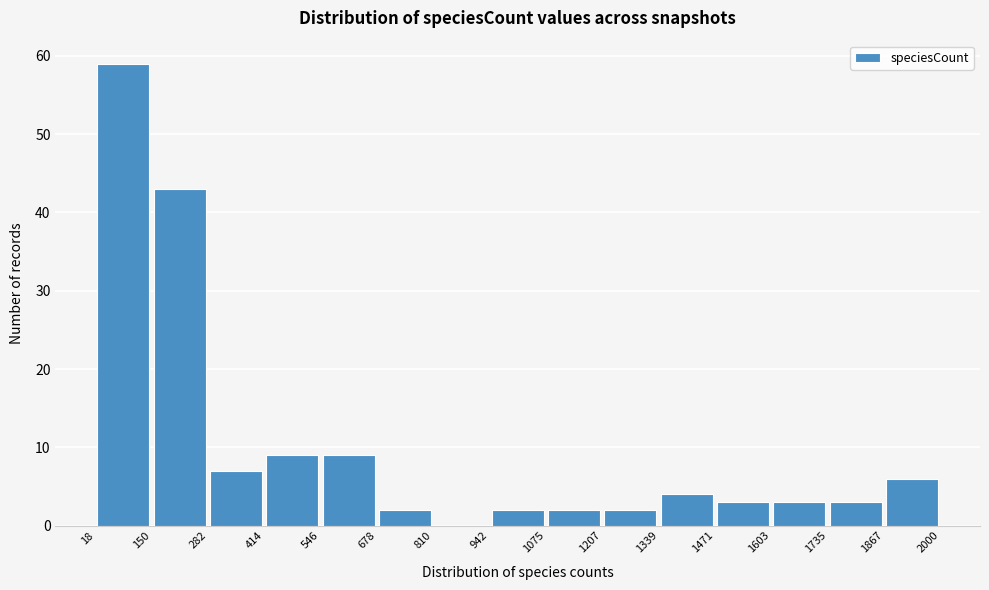

Reading left to right, transcribe this chart: for each bar, give the range it covers on the x-axis and its height. The values are not printed on the chart, so give them approximately, as read against the axis.

18 to 150: 59
150 to 282: 43
282 to 414: 7
414 to 546: 9
546 to 678: 9
678 to 810: 2
810 to 942: 0
942 to 1075: 2
1075 to 1207: 2
1207 to 1339: 2
1339 to 1471: 4
1471 to 1603: 3
1603 to 1735: 3
1735 to 1867: 3
1867 to 2000: 6